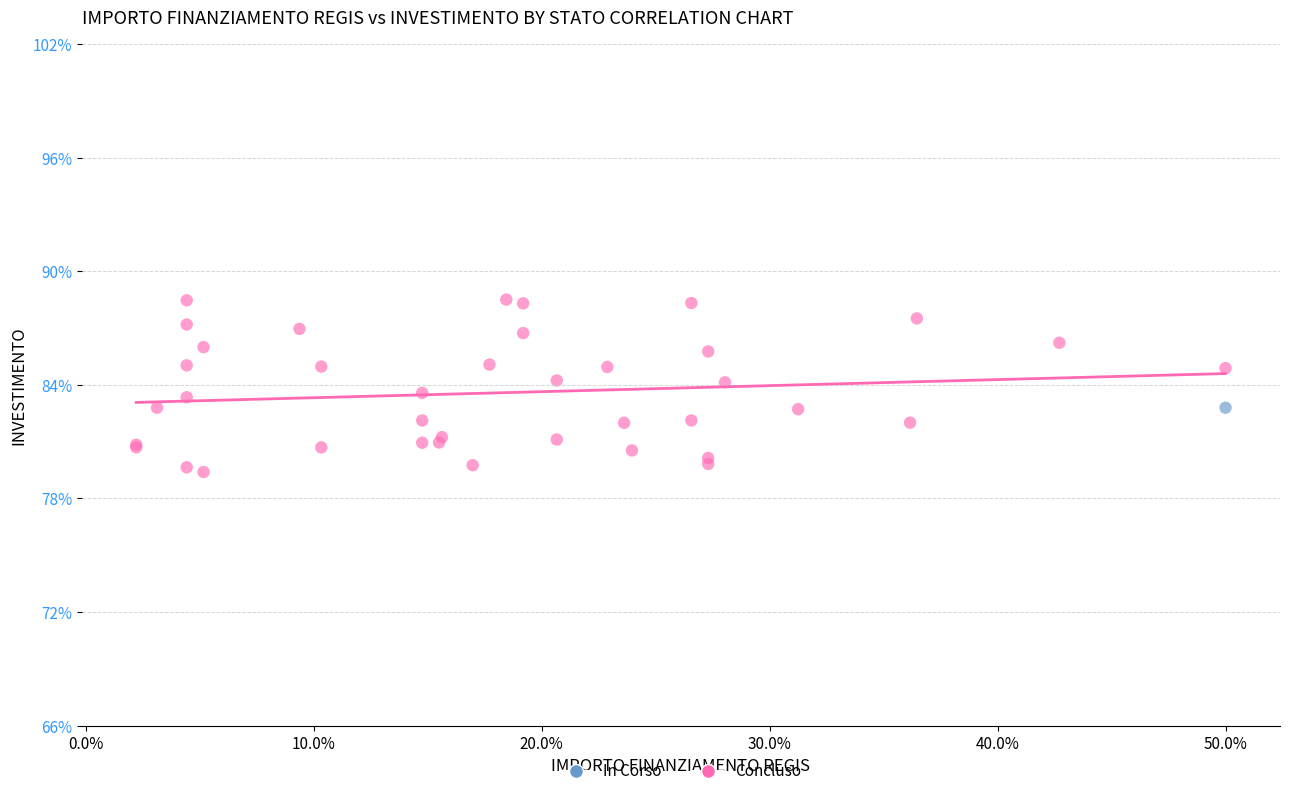

What are all the series names shown in the legend?

In Corso, Concluso